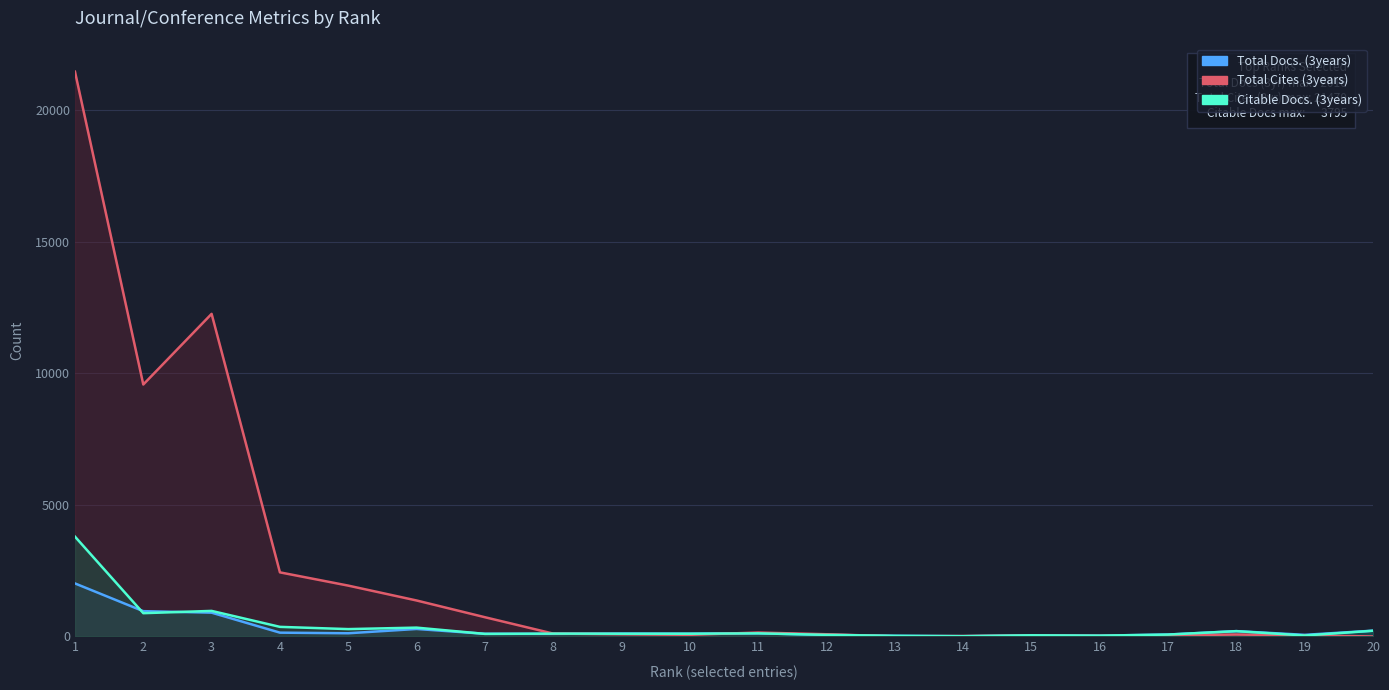

Reading left to right, transcribe all the data shown in this chart.

Total Docs. (3years): 2016	962	905	145	122	285	102	100	110	106	120	62	25	11	45	32	73	203	62	220
Total Cites (3years): 21470	9578	12264	2437	1933	1368	732	109	85	63	149	84	7	17	35	22	45	74	39	0
Citable Docs. (3years): 3795	885	972	365	280	336	98	108	104	104	119	61	24	10	44	31	72	202	37	217